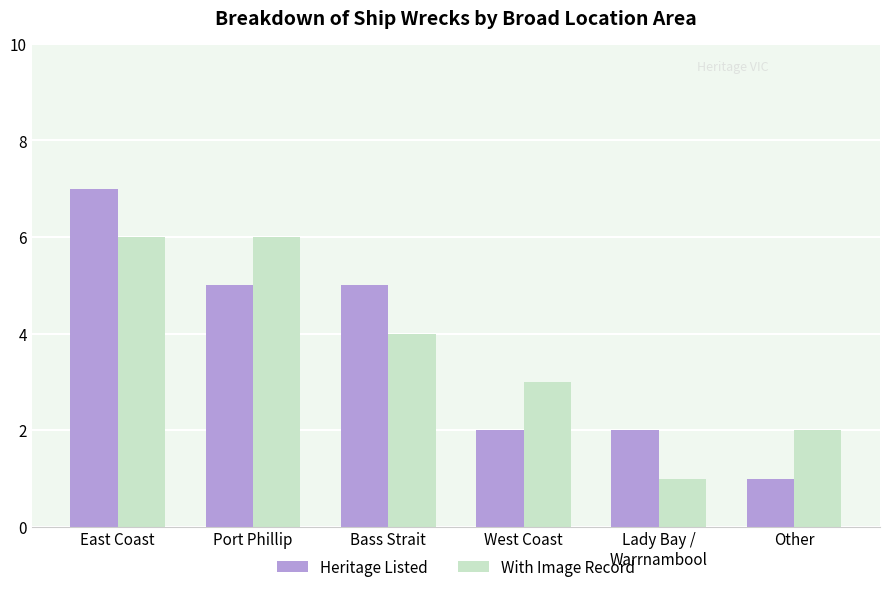

What is the average value of the With Image Record series?

4